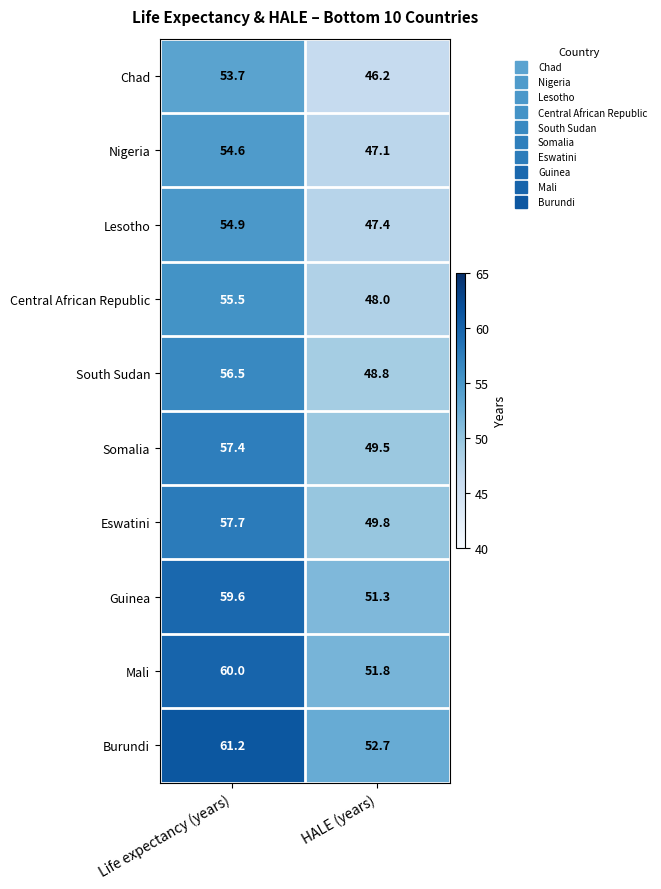

Which series has the widest spread of values?

Burundi